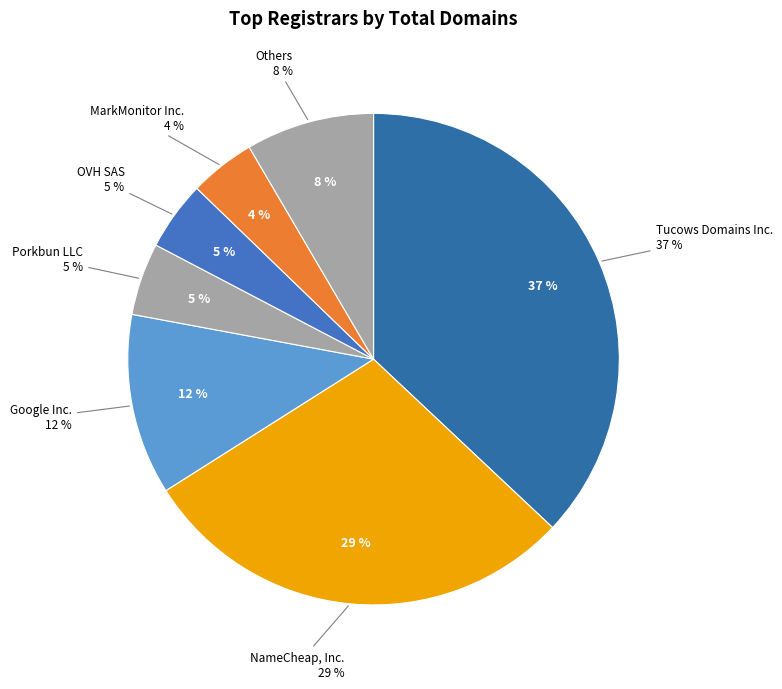

The MarkMonitor Inc. slice represents 1% of the pie. True or false?

False